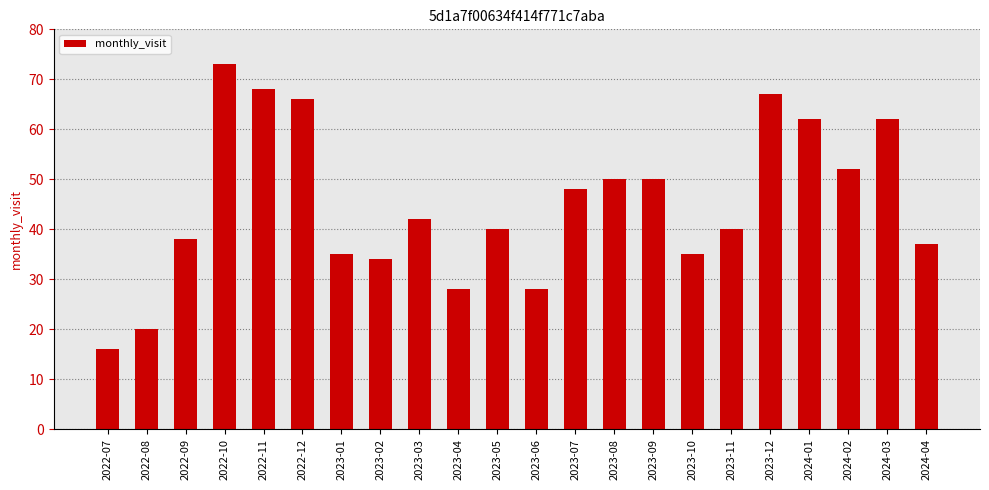

What position from the right is 2024-02?

3